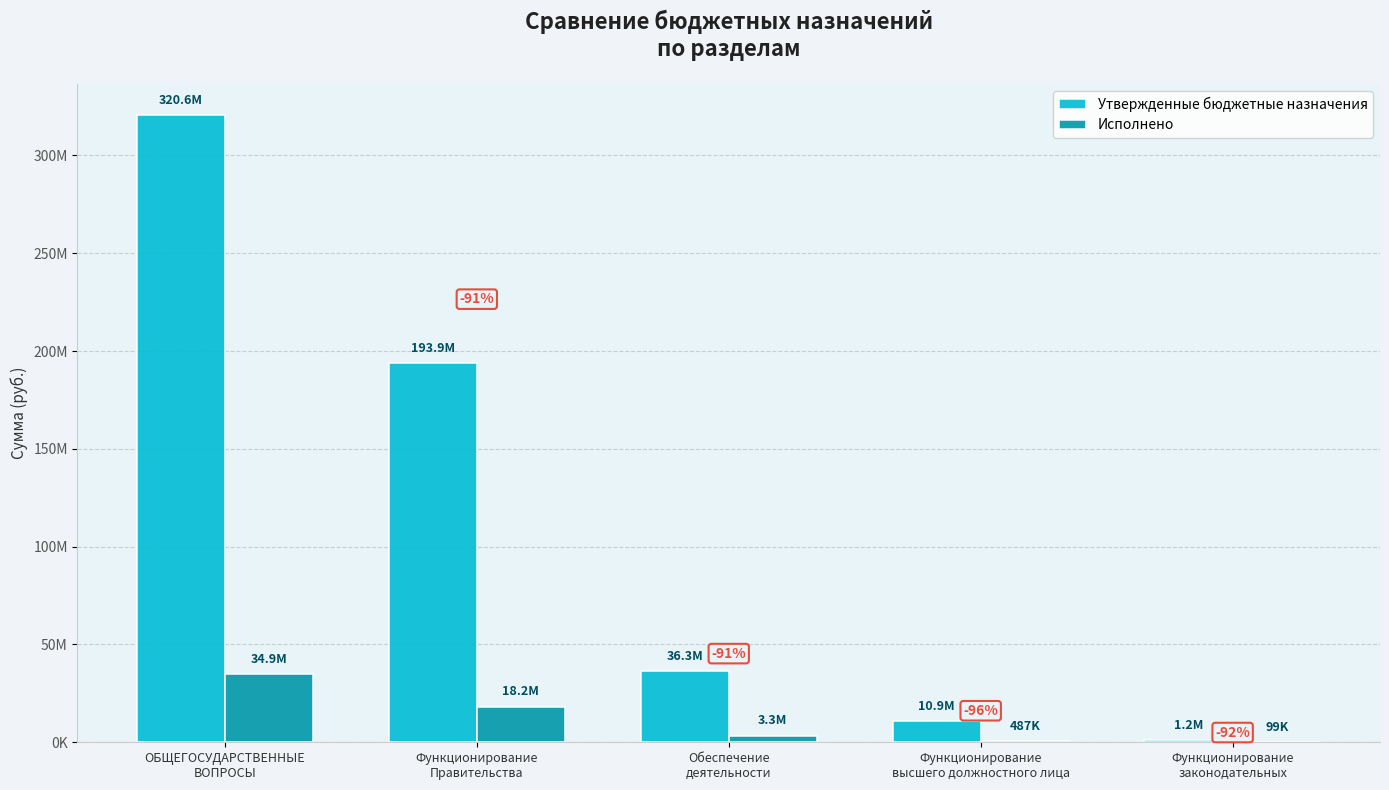

What are all the series names shown in the legend?

Утвержденные бюджетные назначения, Исполнено